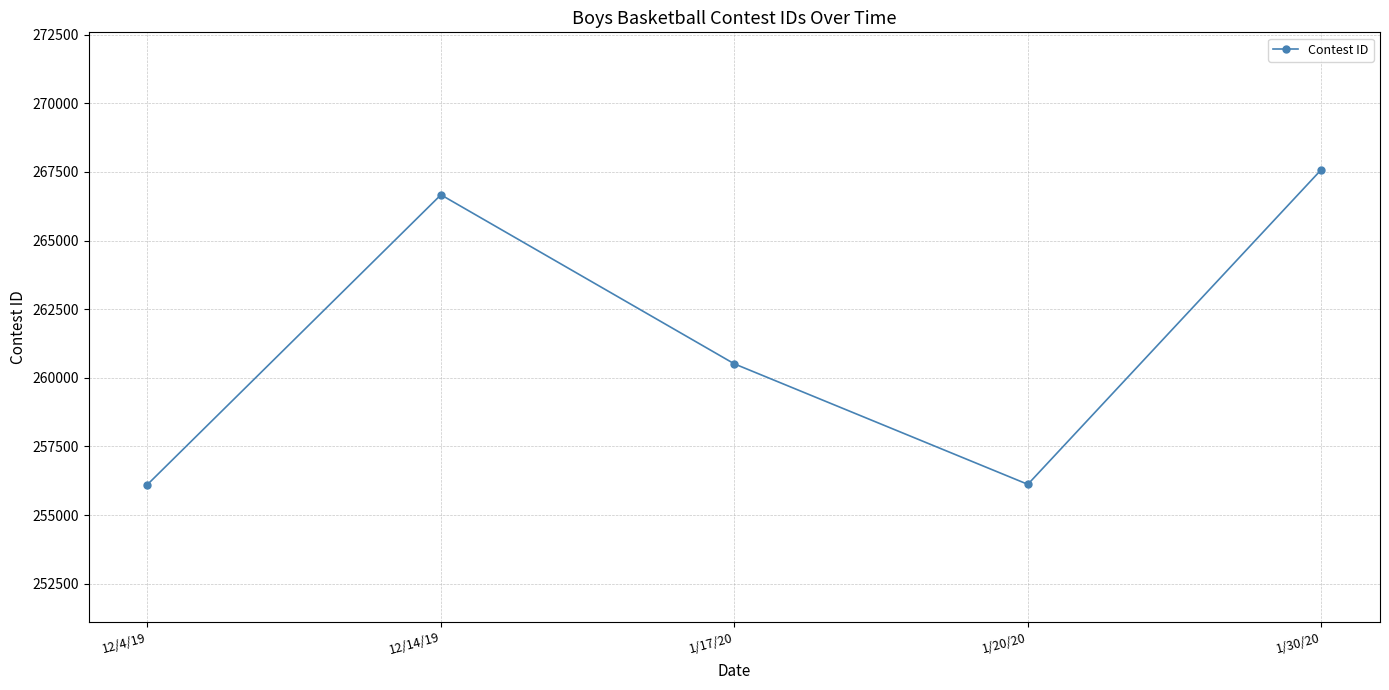

At which label does the data first exceed 260508?

12/14/19